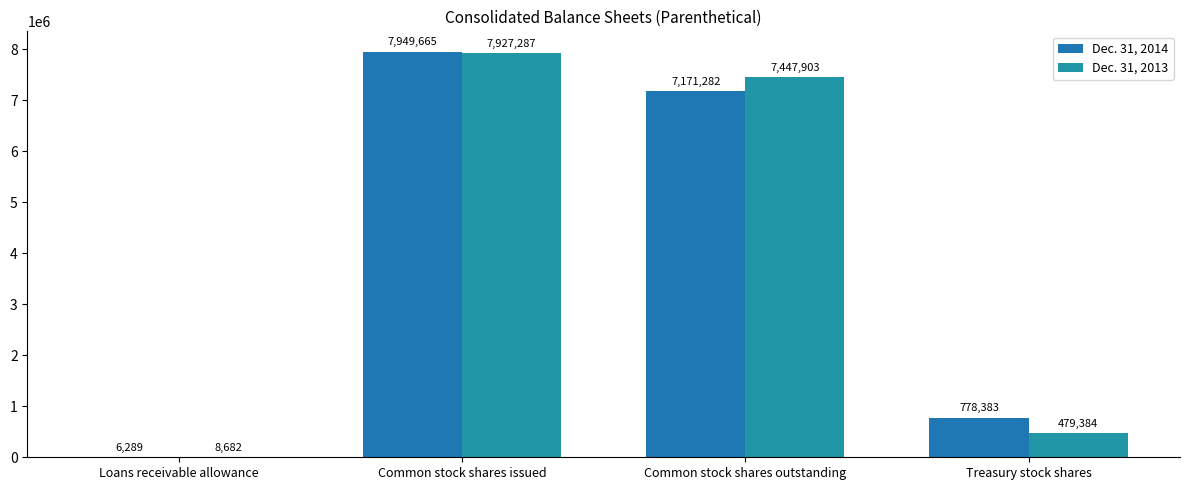

What are all the series names shown in the legend?

Dec. 31, 2014, Dec. 31, 2013